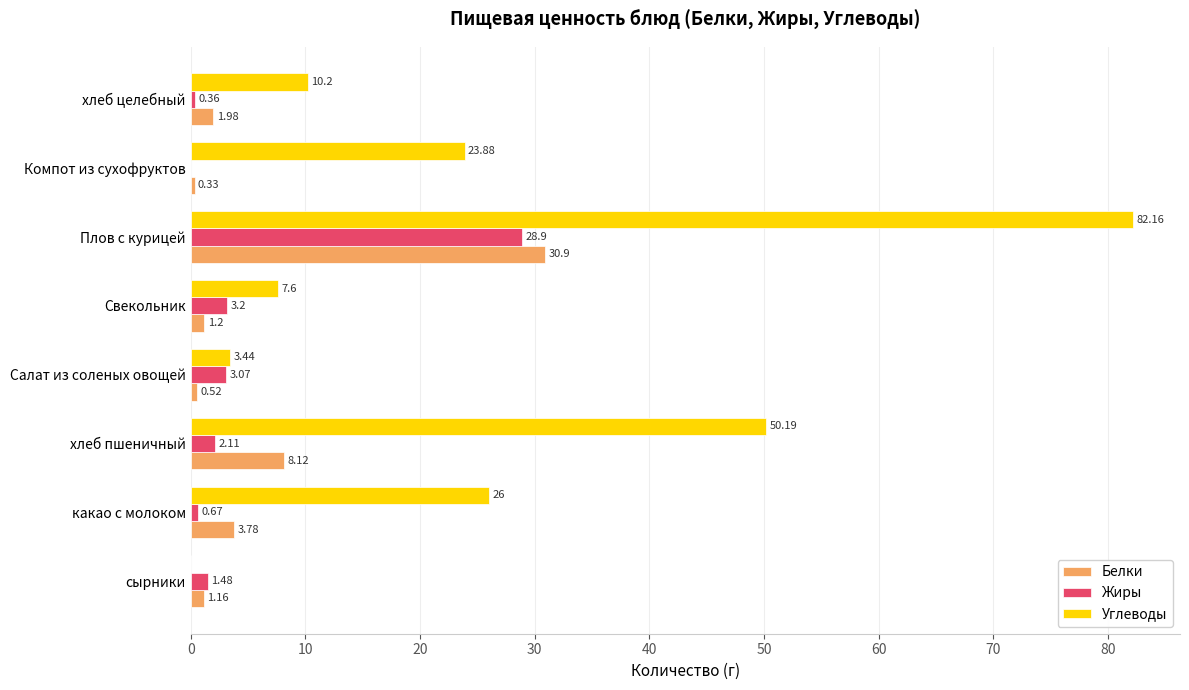

Which series has the largest total across all categories?

Углеводы